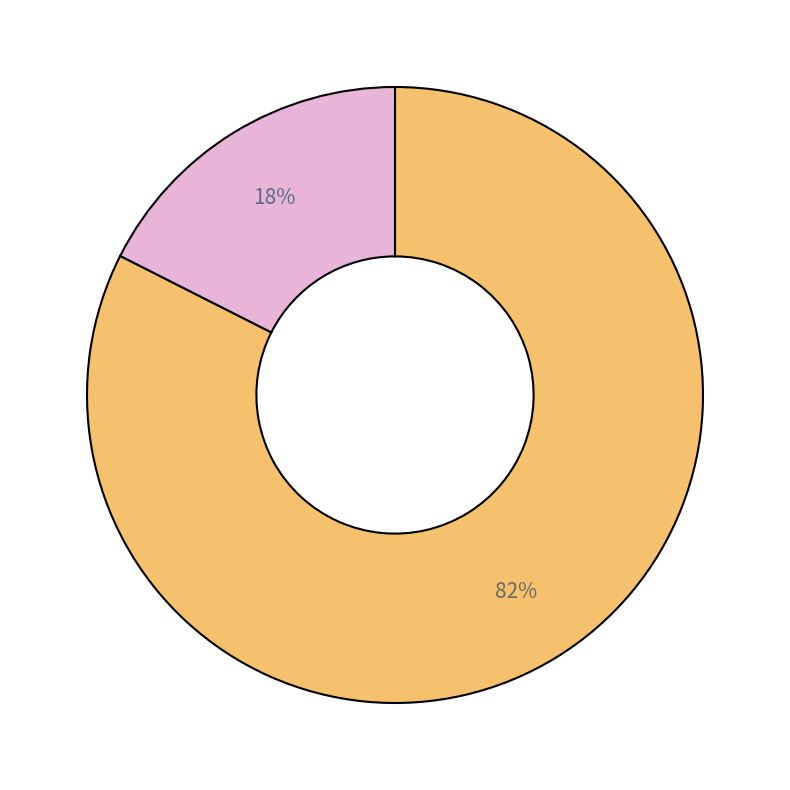

To the nearest percent, what is the average slice percentage?

50%